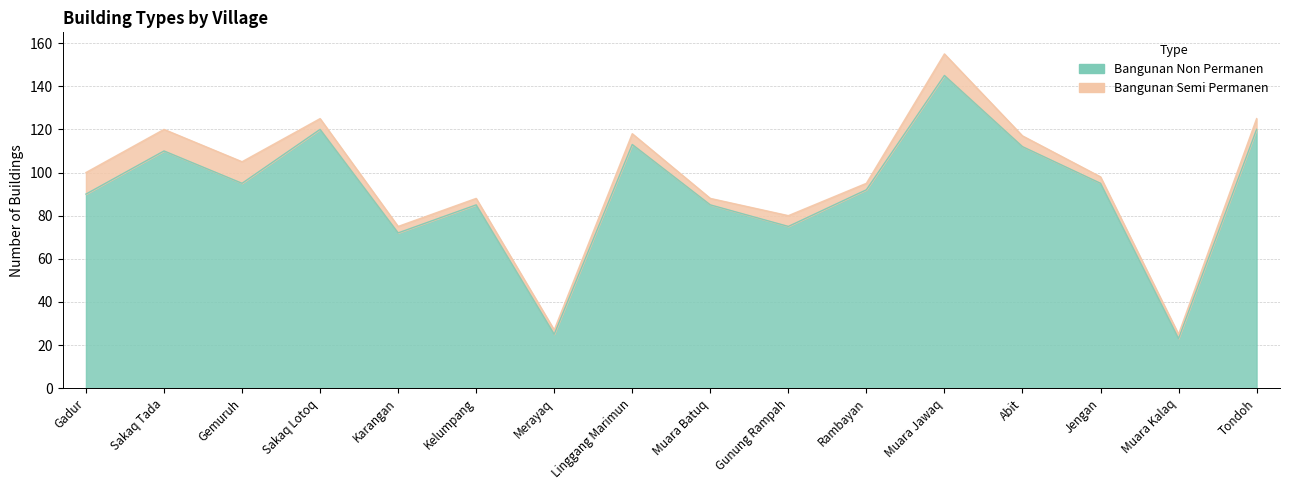

What is the average value?

91